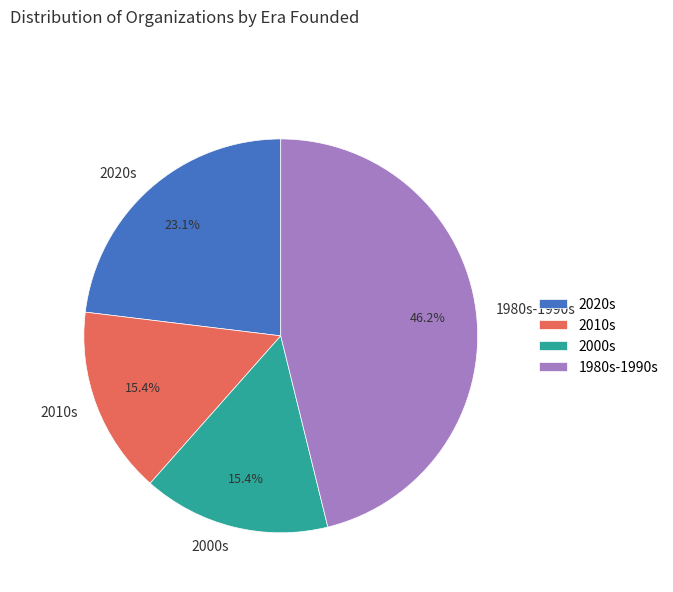

Is 2020s the majority of the pie?

No